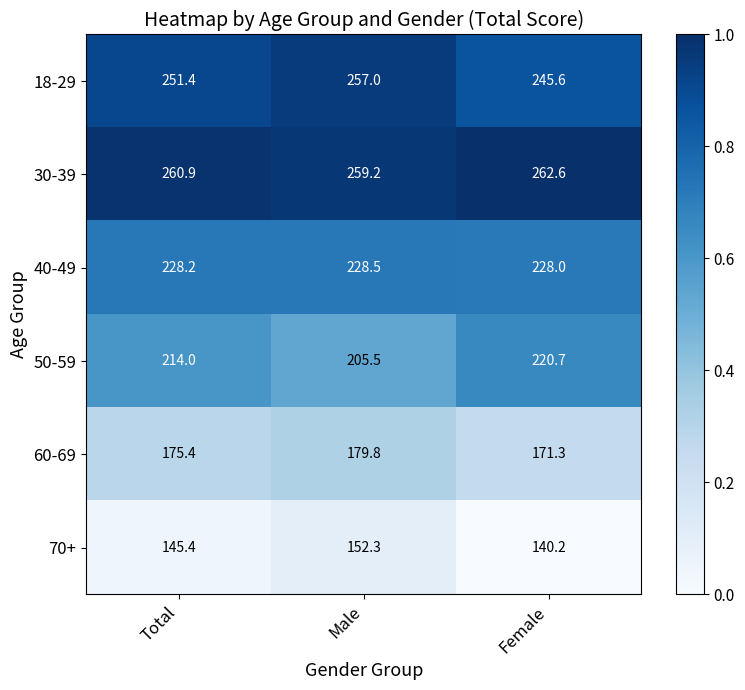

How many categories are shown in the chart?

3